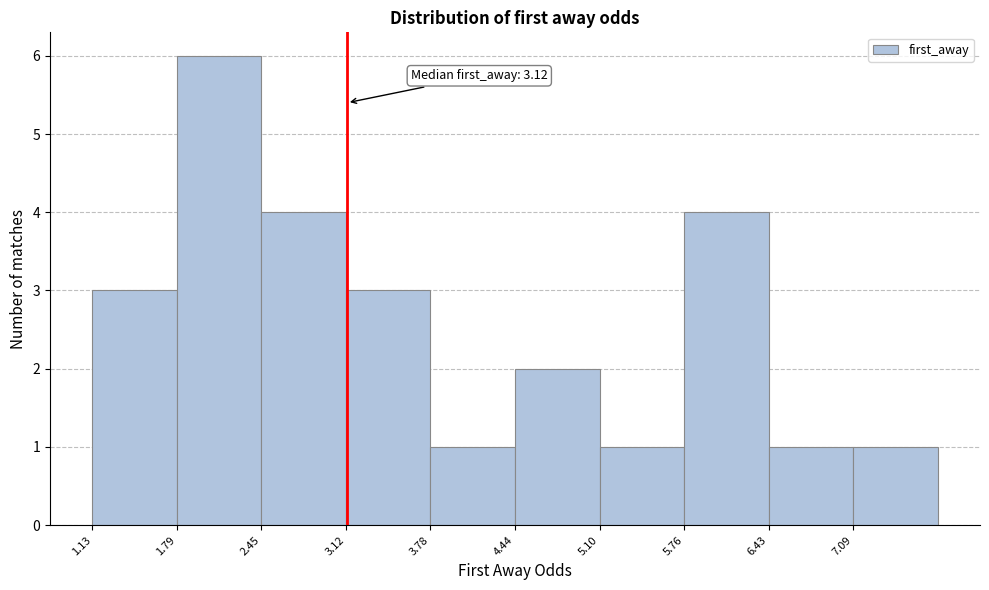

Which range on the x-axis has the tallest bar?

1.8 to 2.5